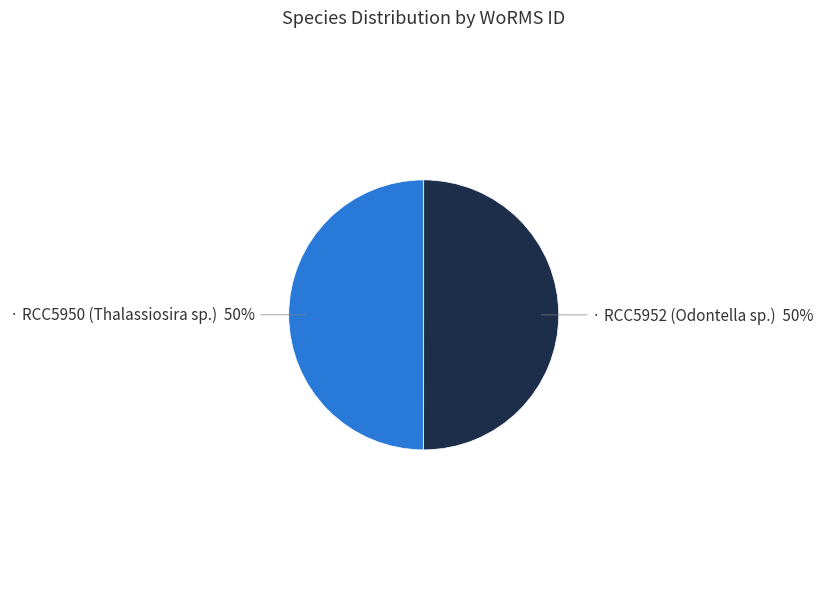

How many segments does this pie chart have?

2